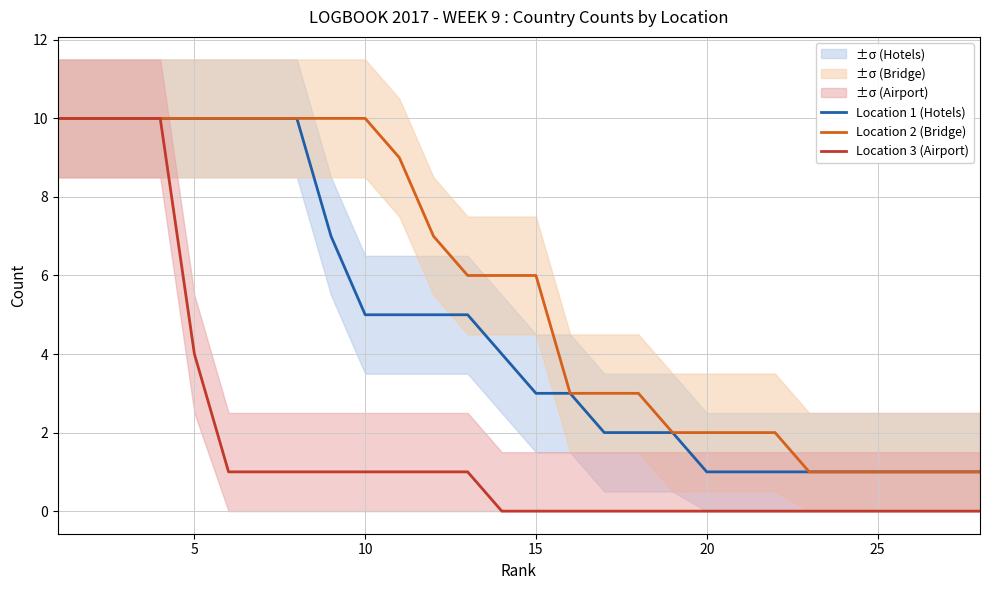

Which series has the largest total across all categories?

Location 2 (Bridge)